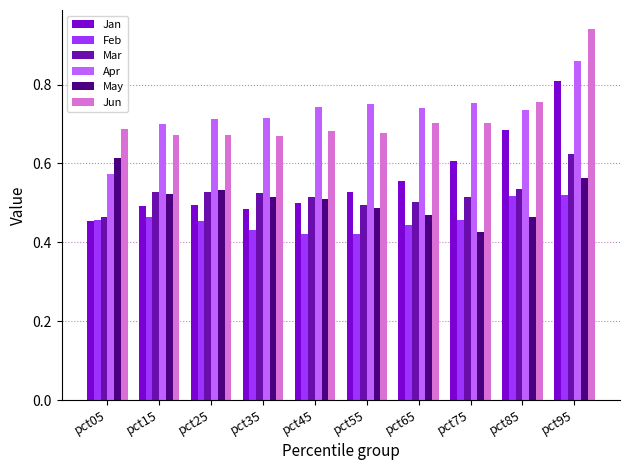

Which series has the largest total across all categories?

Apr